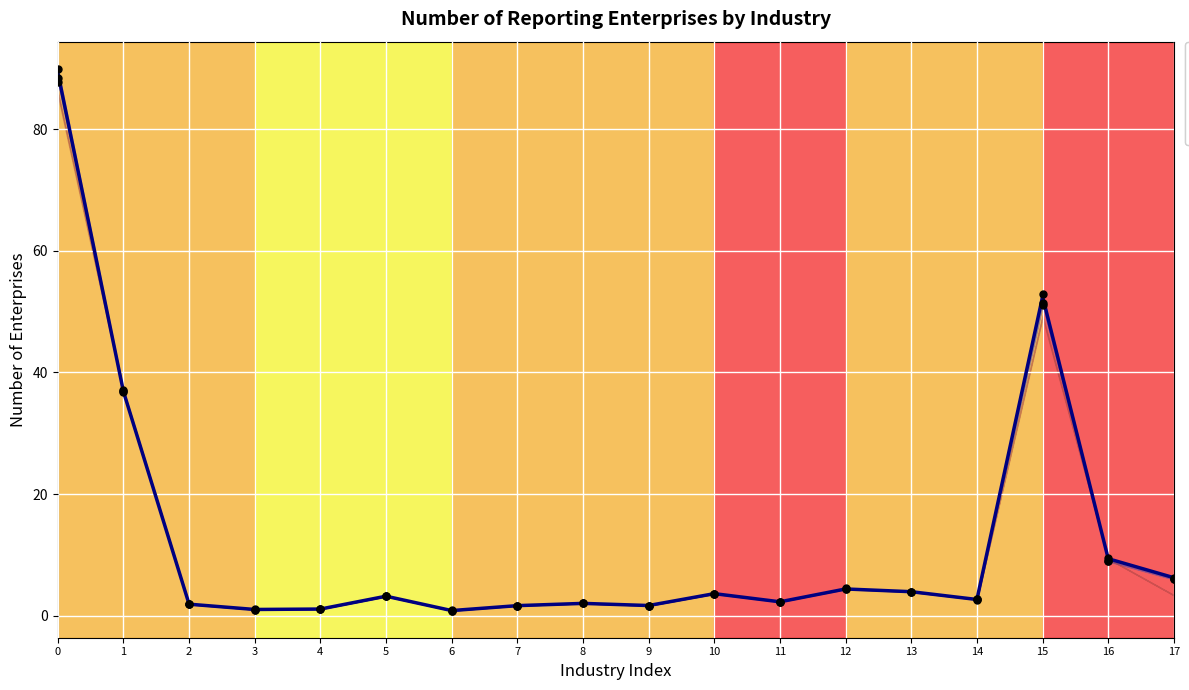

Which series reaches the minimum Y coordinate?

Production Capacity (C) points